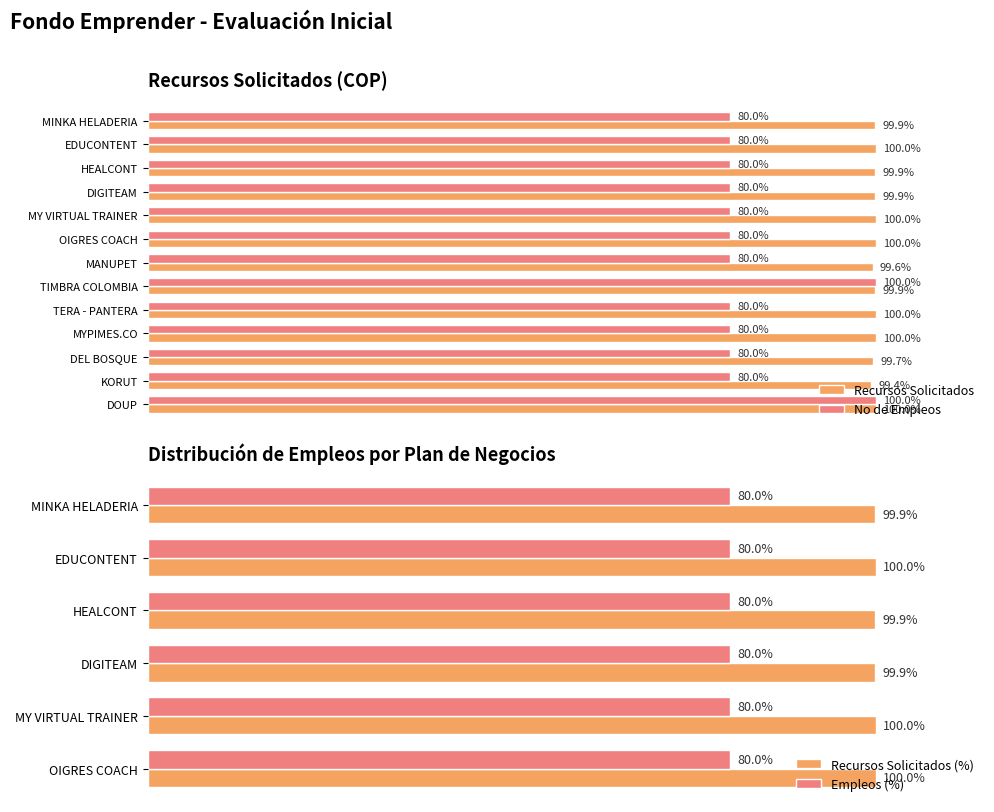

What is the value of the No de Empleos bar at the 11th from the left?

80.0